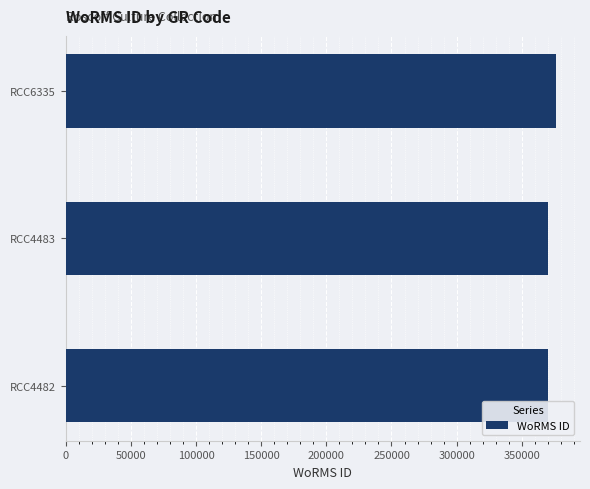

Does the chart contain any negative values?

No